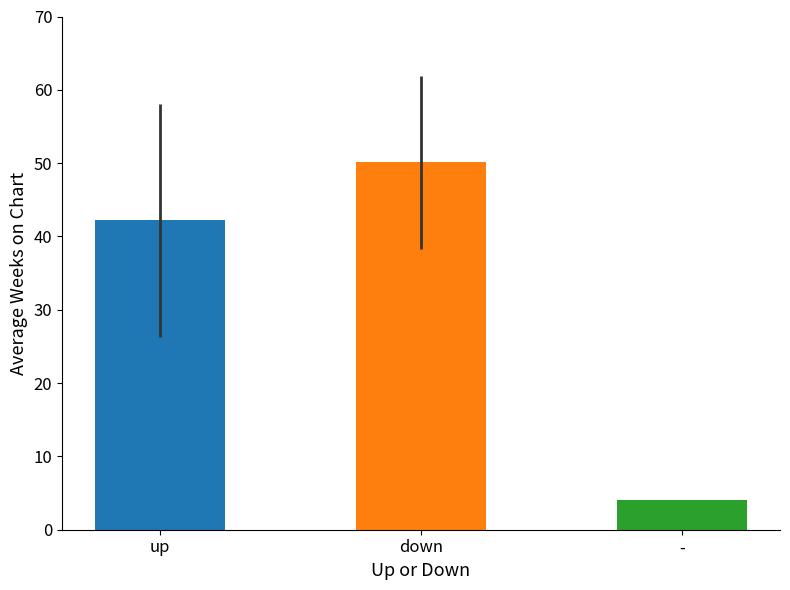

What is the average value?

32.1